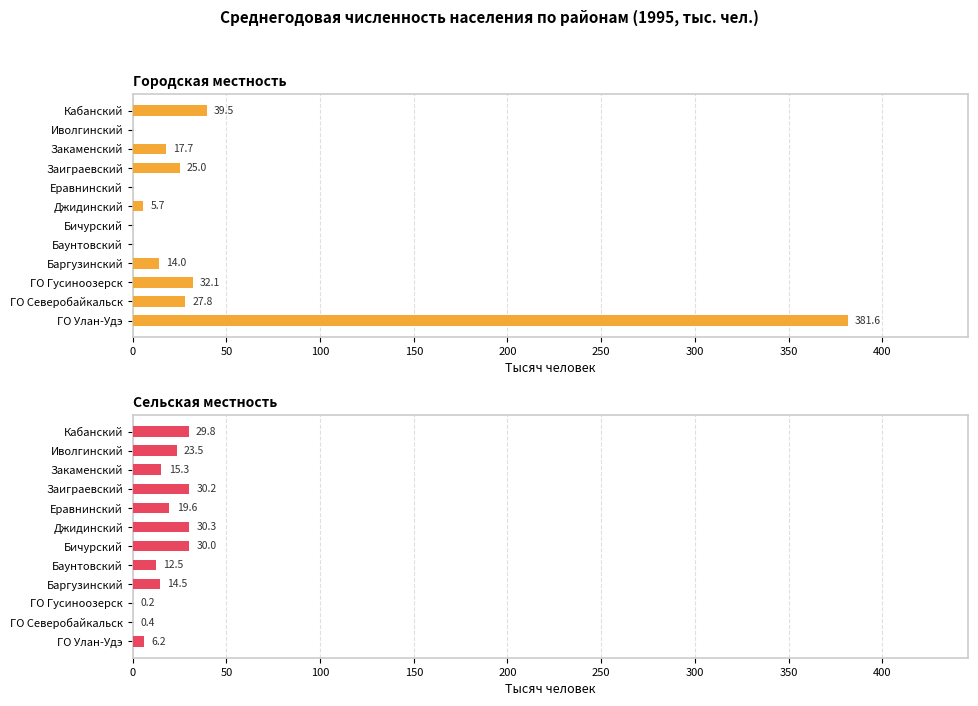

How many distinct data groups are displayed?

2